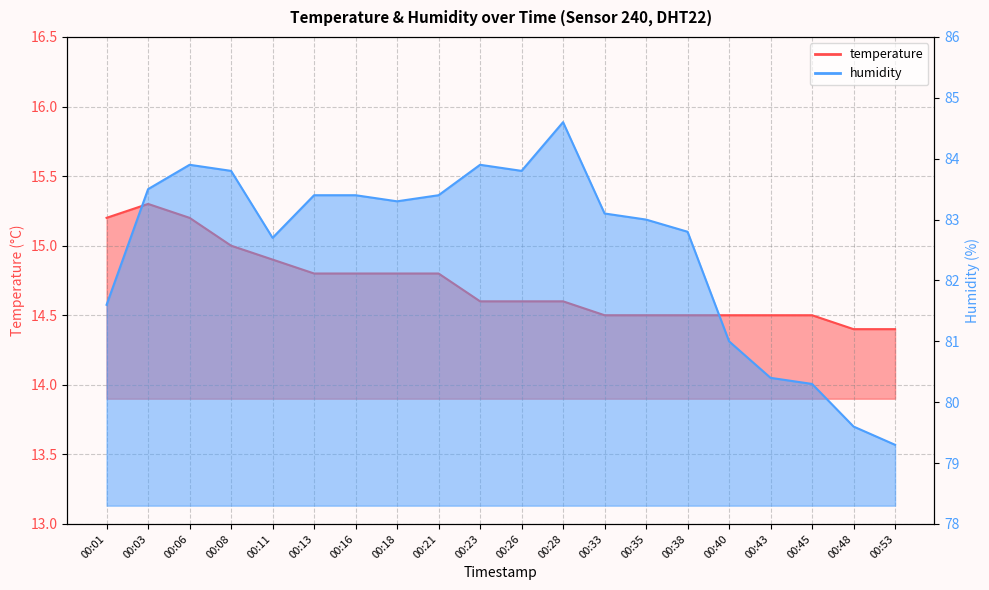

How many data points in humidity are less than 83?

8